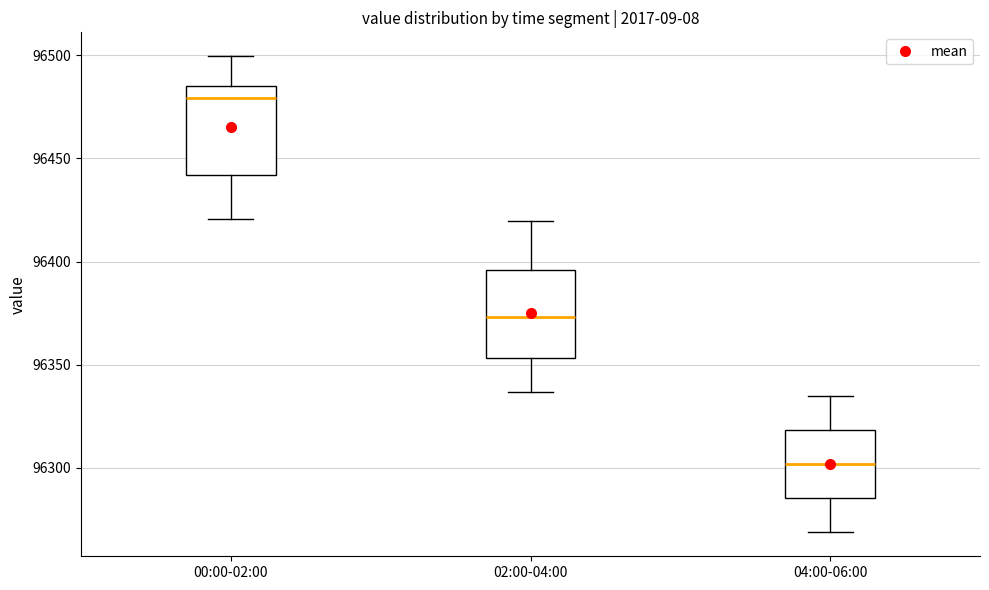

Which box has the lowest median line?

04:00-06:00